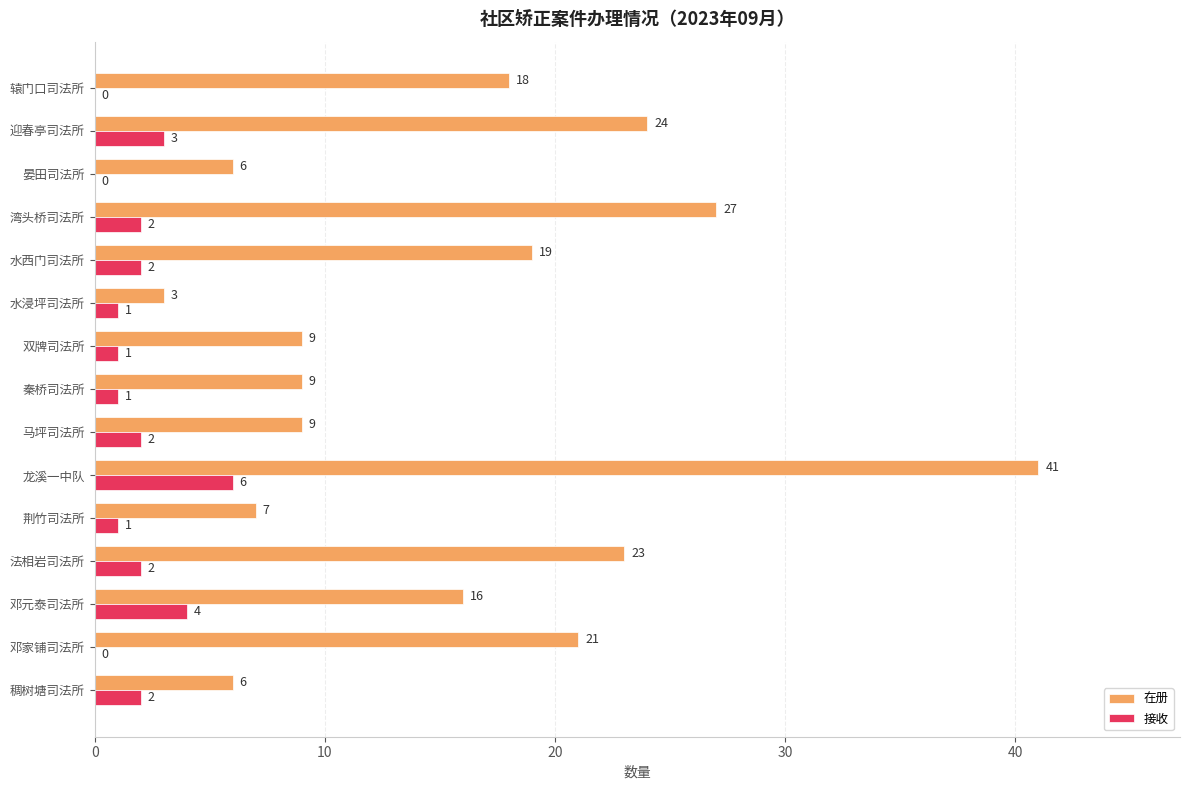

At which label does 接收 reach its peak?

龙溪一中队